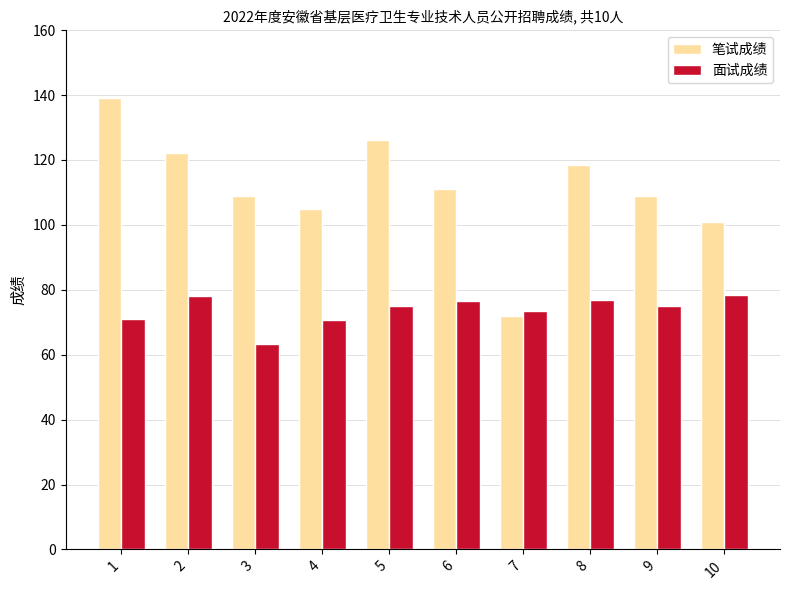

What is the spread (max minus min) of values at 7?

1.4